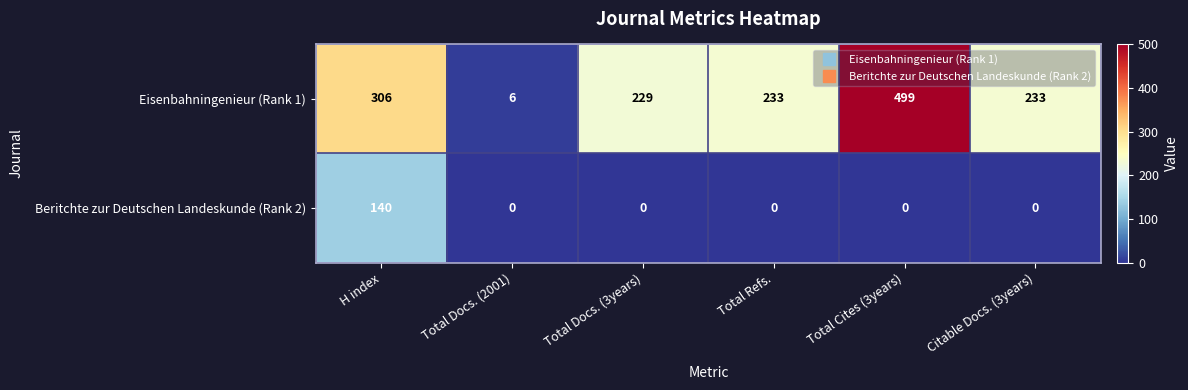

What is the difference between the maximum and minimum values in the Eisenbahningenieur (Rank 1) series?

493